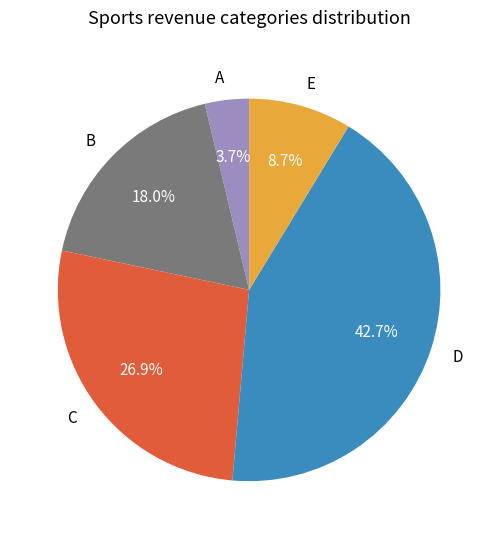

Combined, do A and D account for over 50%?

No